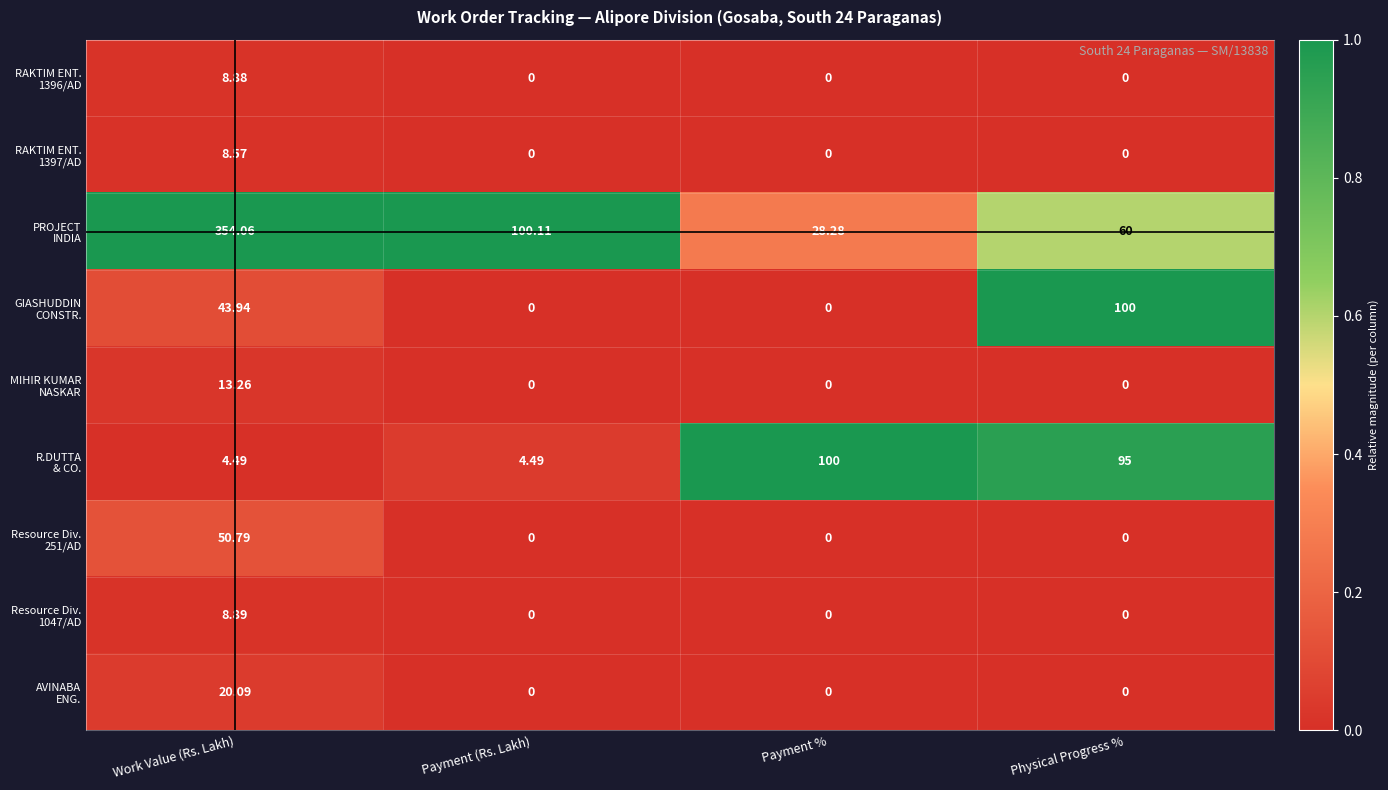

At which category is the sum across all series the highest?

Work Value (Rs. Lakh)